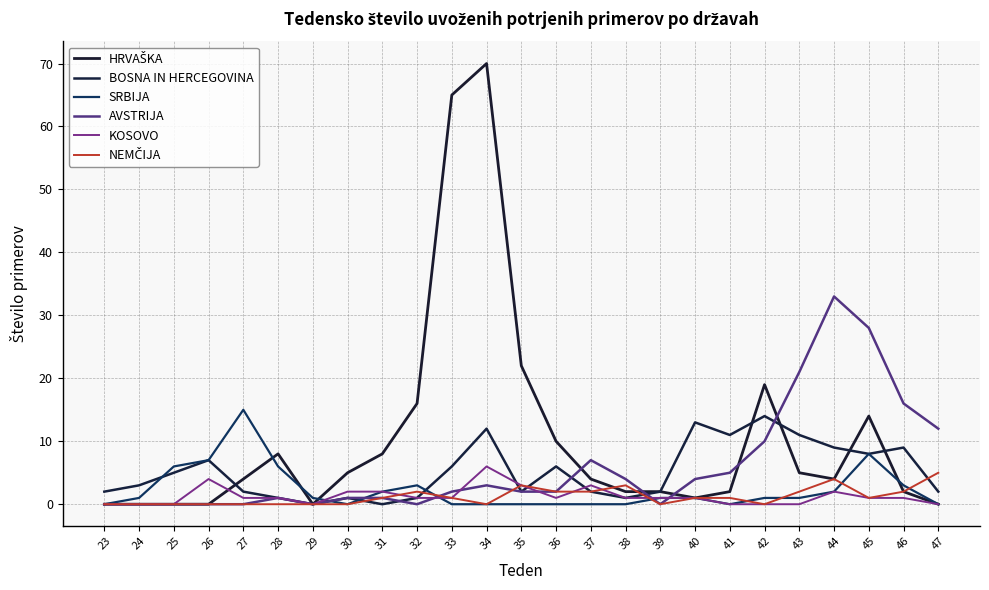

What is the maximum value shown in the chart?

70